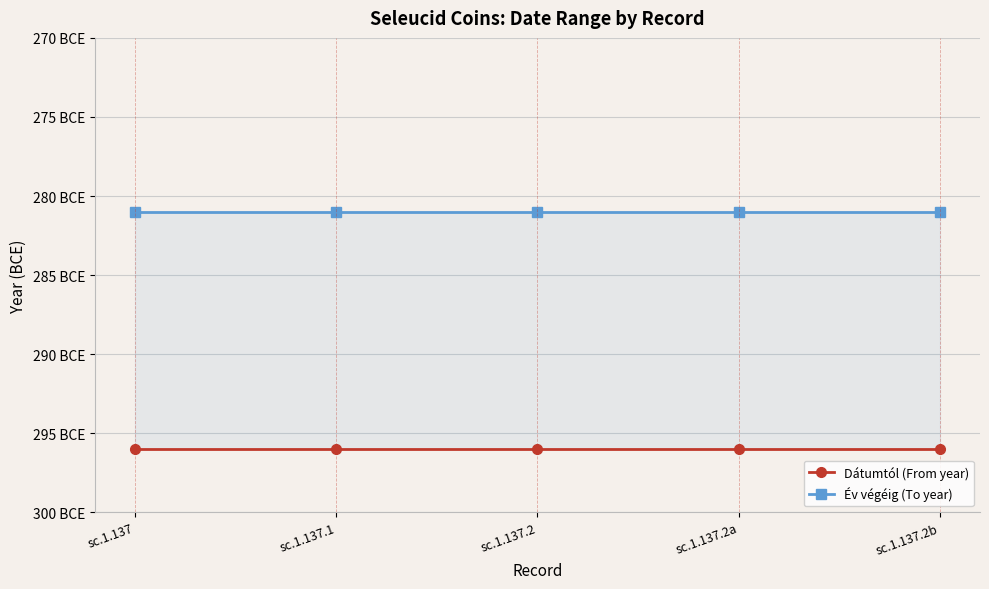

The value of Dátumtól (From year) at sc.1.137.2 is -148. True or false?

False